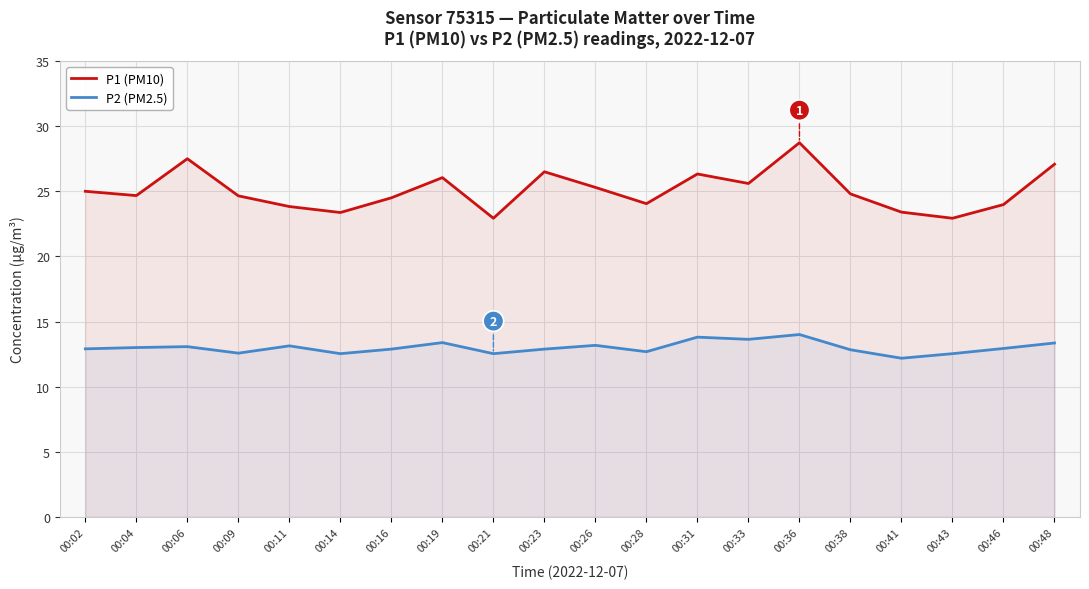

What are all the series names shown in the legend?

P1 (PM10), P2 (PM2.5)